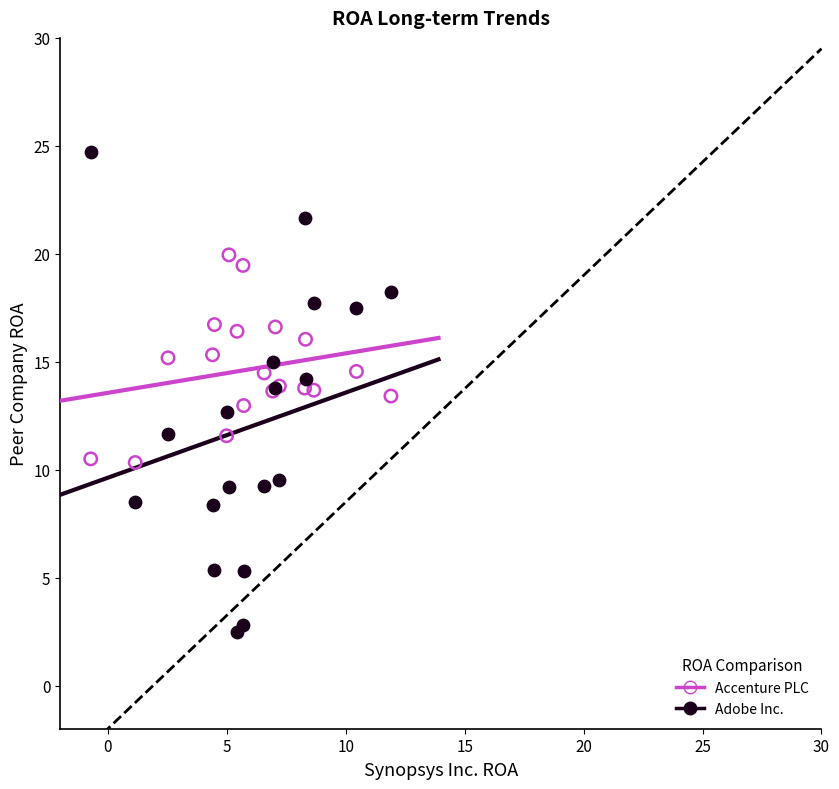

Which series reaches the minimum Y coordinate?

Adobe Inc.